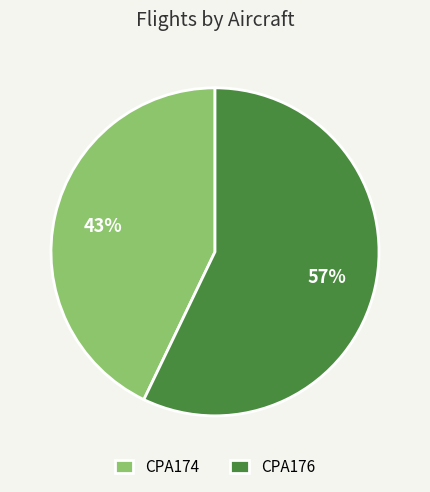

Does any single category account for the majority?

Yes